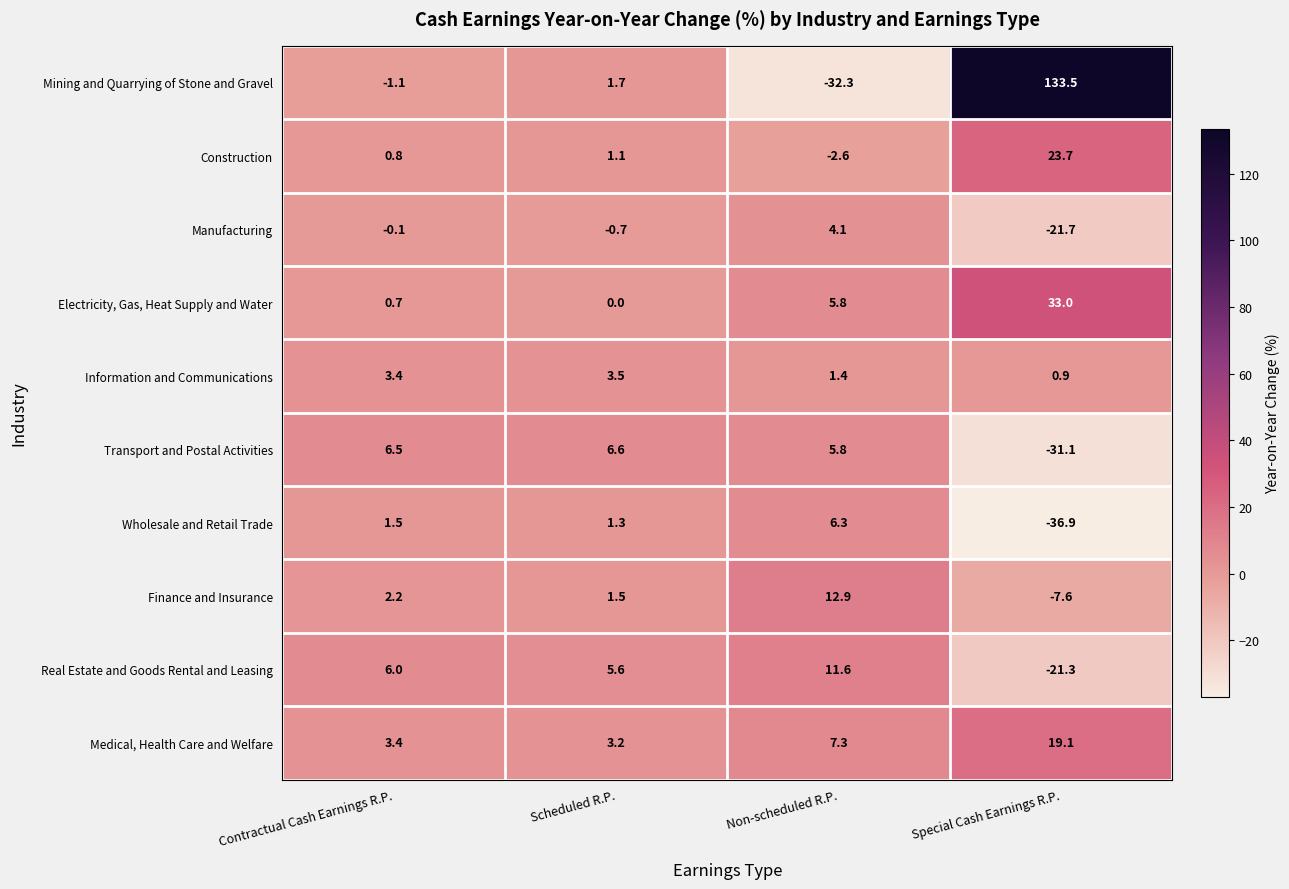

How many values in Finance and Insurance are above zero?

3